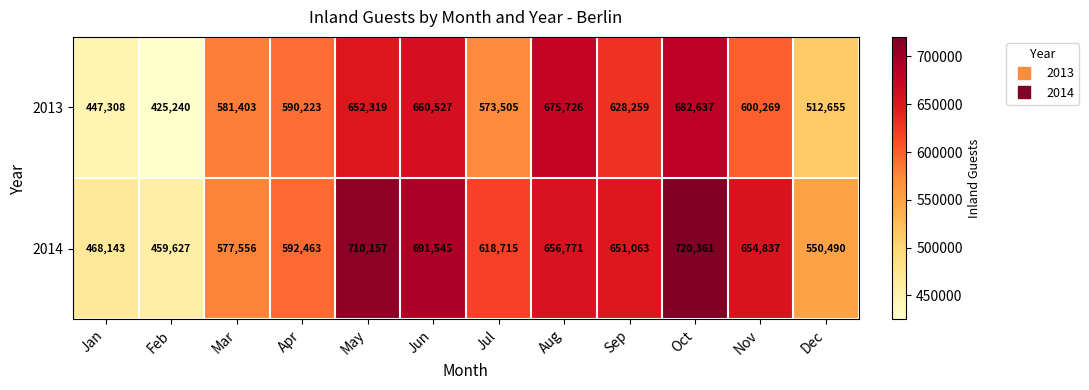

What is the minimum value for 2013?

425240